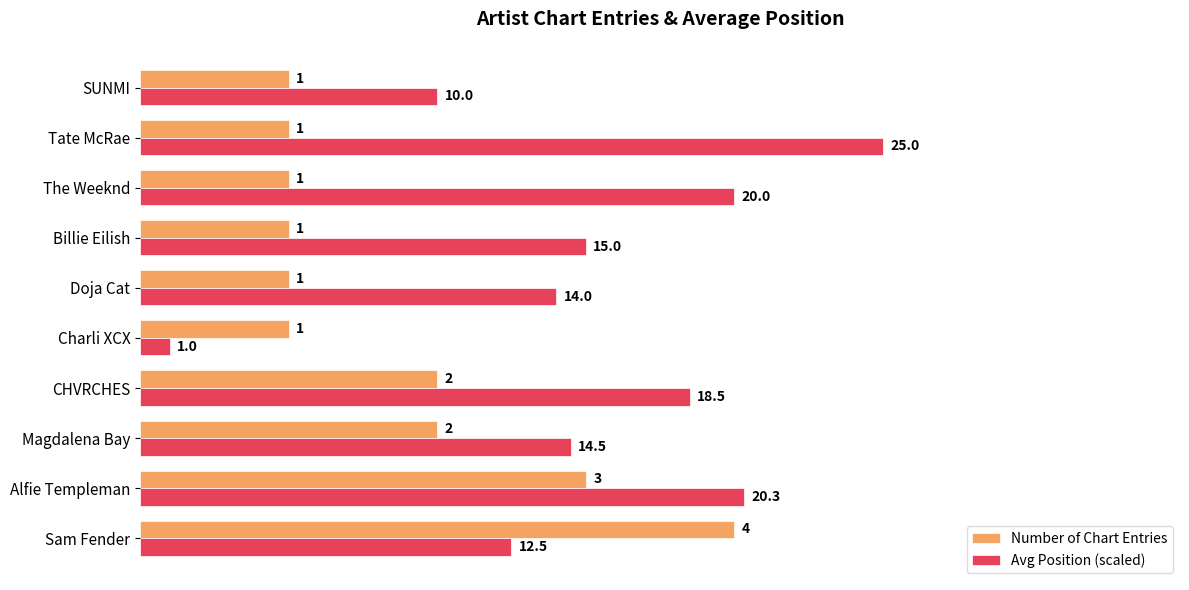

Which category has the lowest value in the Avg Position (scaled) series?

Charli XCX